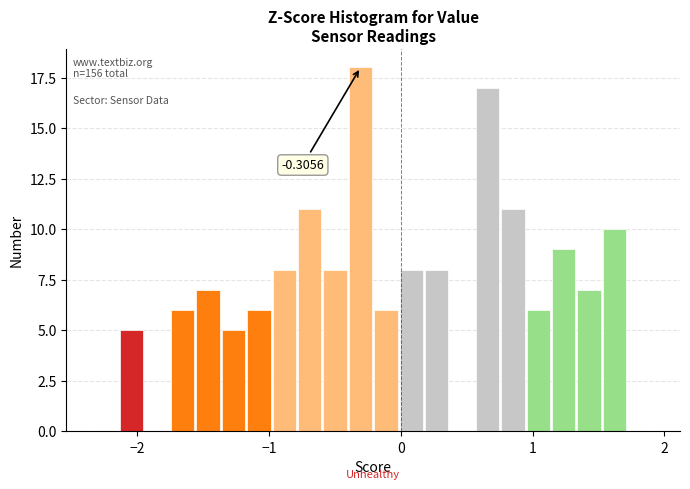

Around what value on the x-axis is the tallest bar? Give the approximate position of its centre, as read against the axis.

-0.3